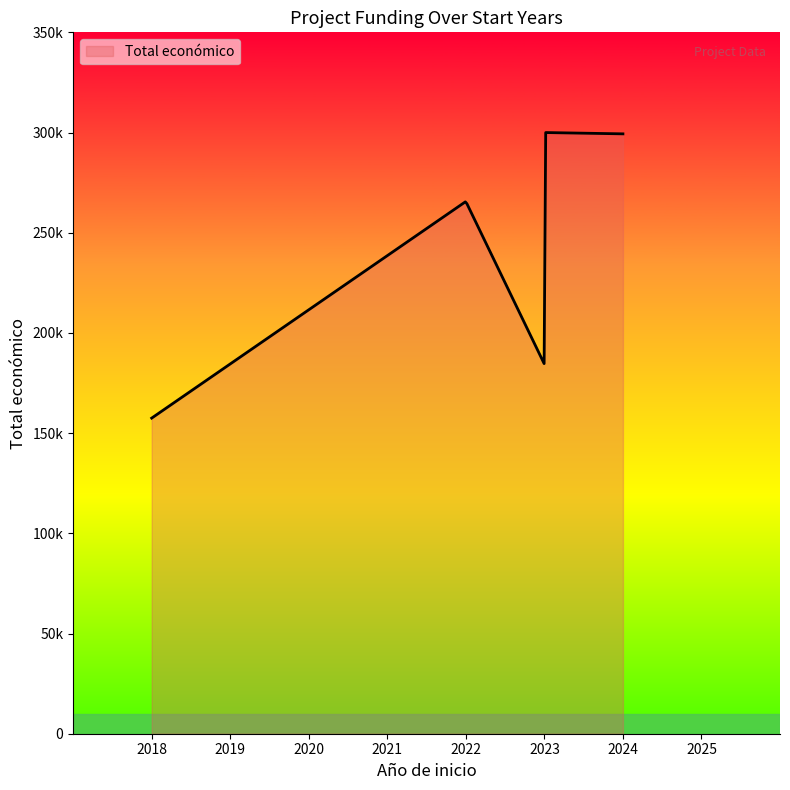

Is this an area chart (filled region under the line)?

Yes